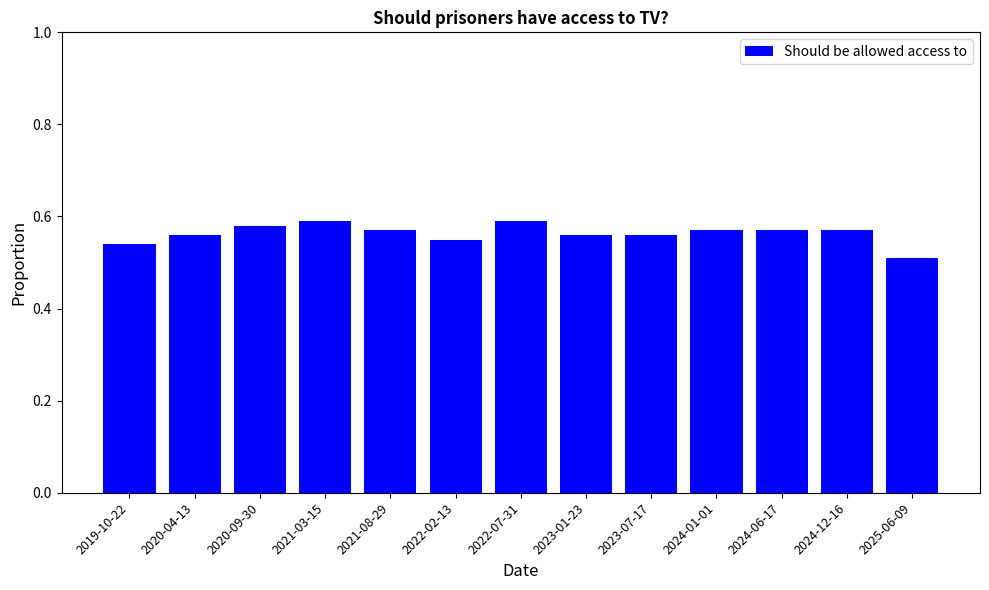

At which label is the value closest to 0?

2025-06-09